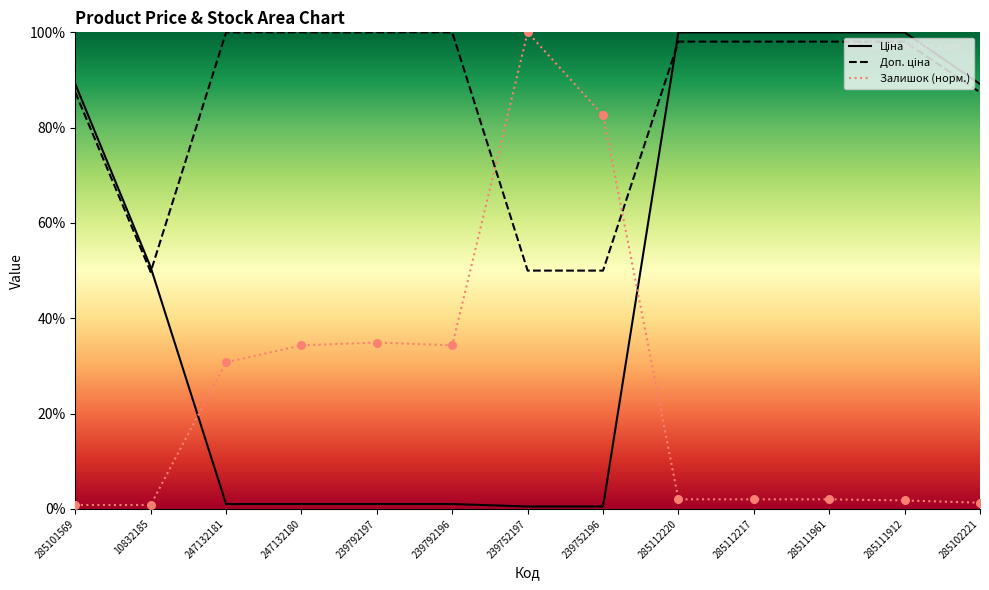

Which series has the largest Y range (max minus min)?

Ціна